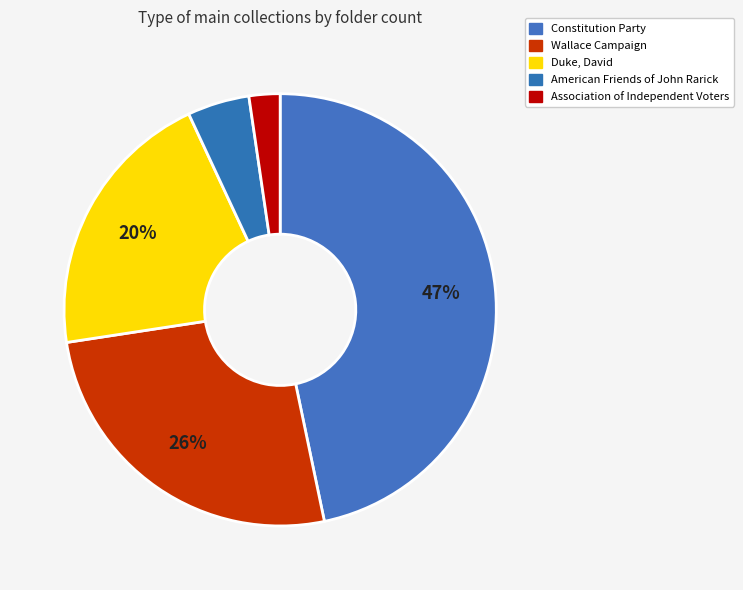

What percentage is the Duke, David slice, to the nearest percent?

20%